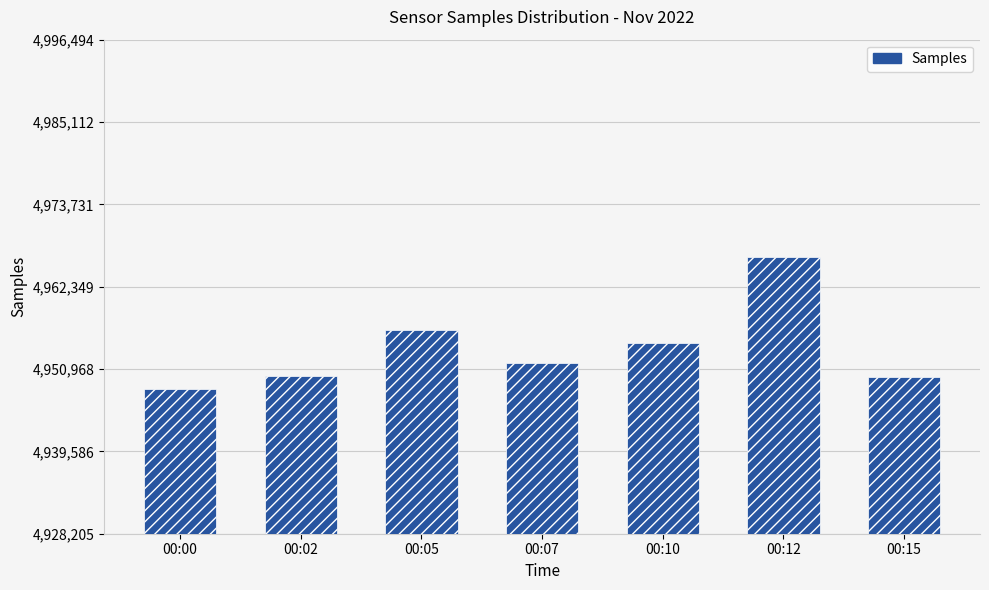

At which category does the chart reach its minimum across all series?

00:00